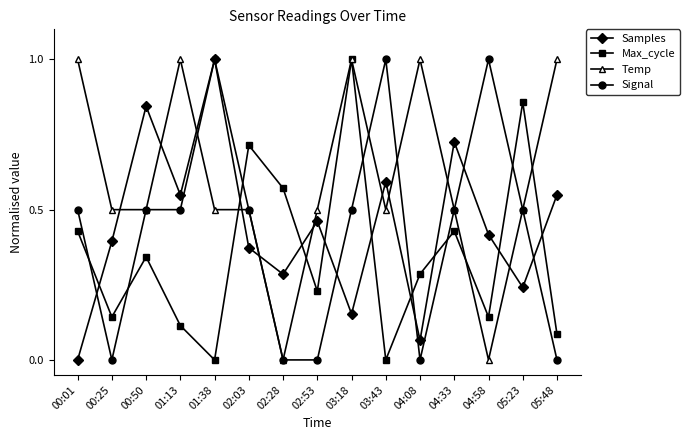

What position from the left is 00:25?

2